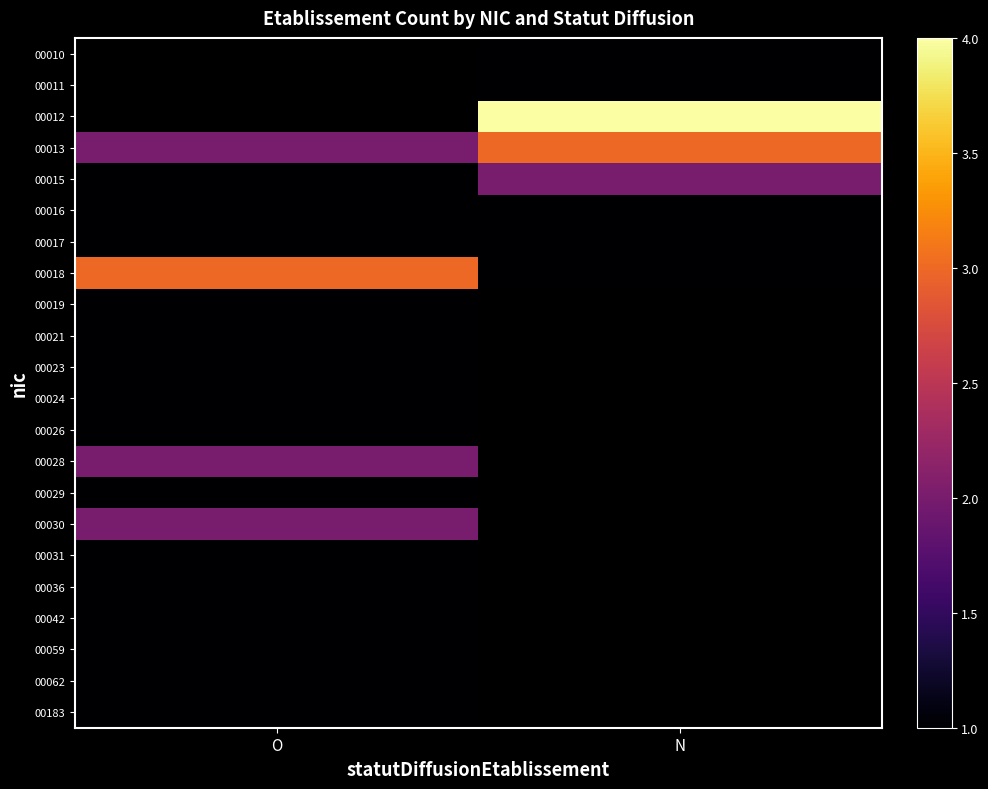

What is the difference between the 00013 values at O and N?

1.0